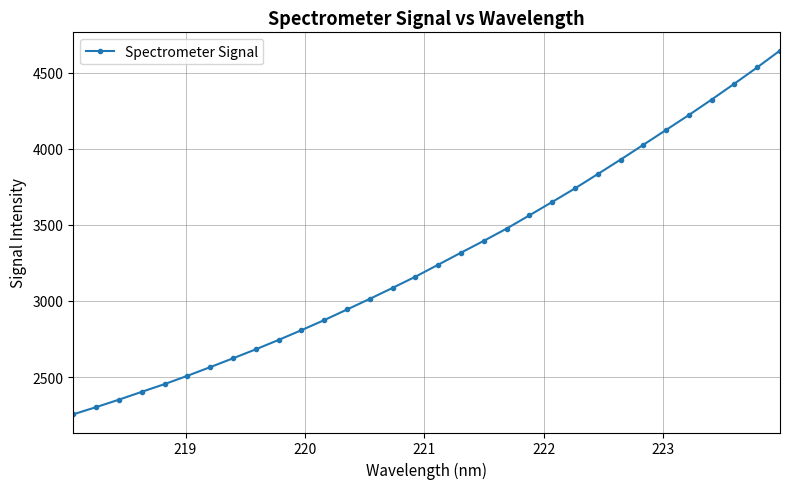

What is the smallest value displayed?

2254.7